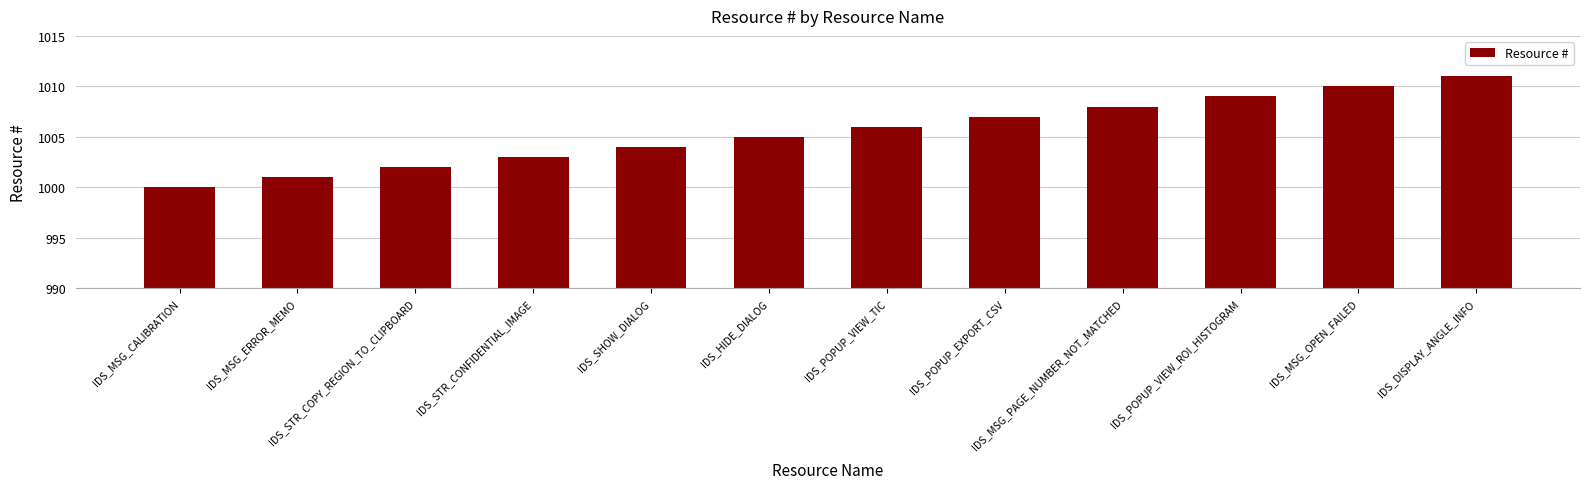

What is the average value?

1006